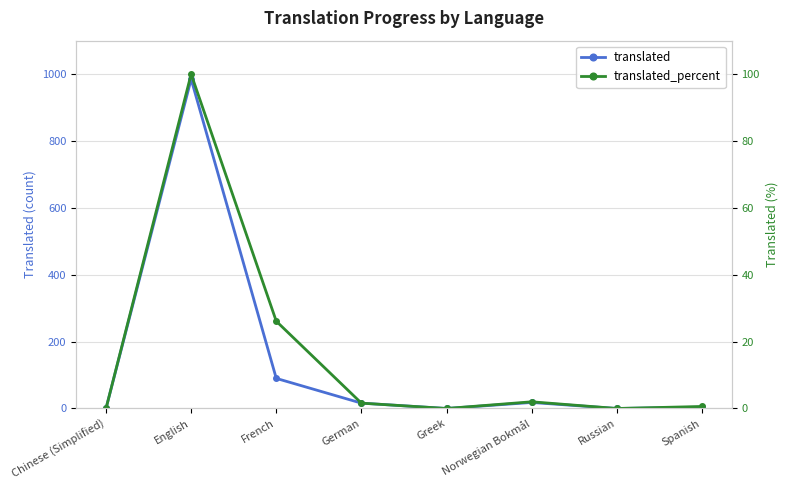

Between Spanish and French, which is larger?

French